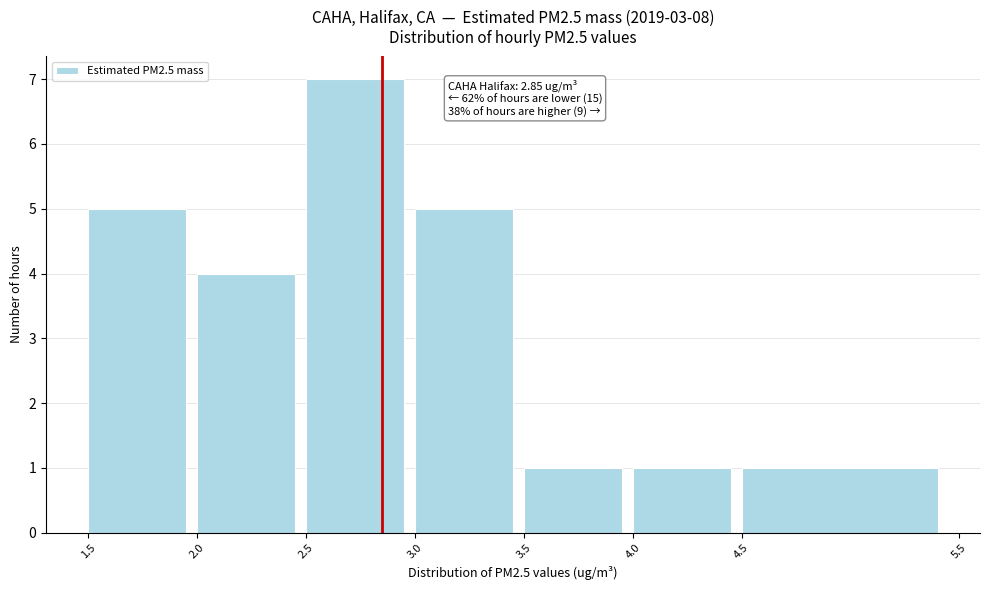

Which range on the x-axis has the tallest bar?

2.5 to 3.0